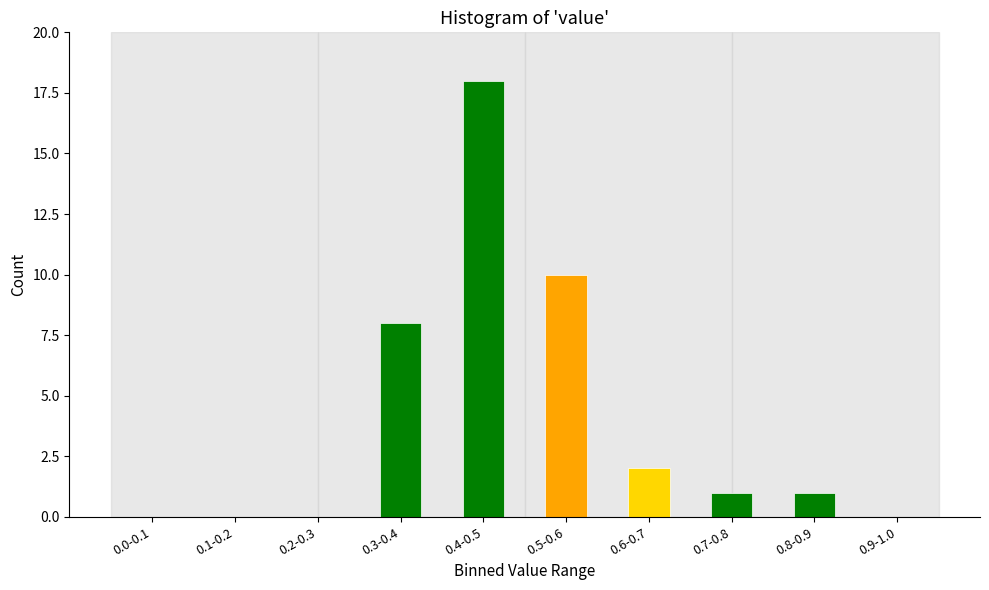

Reading left to right, what are all the values shown in this chart?

0.0-0.1=0	0.1-0.2=0	0.2-0.3=0	0.3-0.4=8	0.4-0.5=18	0.5-0.6=10	0.6-0.7=2	0.7-0.8=1	0.8-0.9=1	0.9-1.0=0